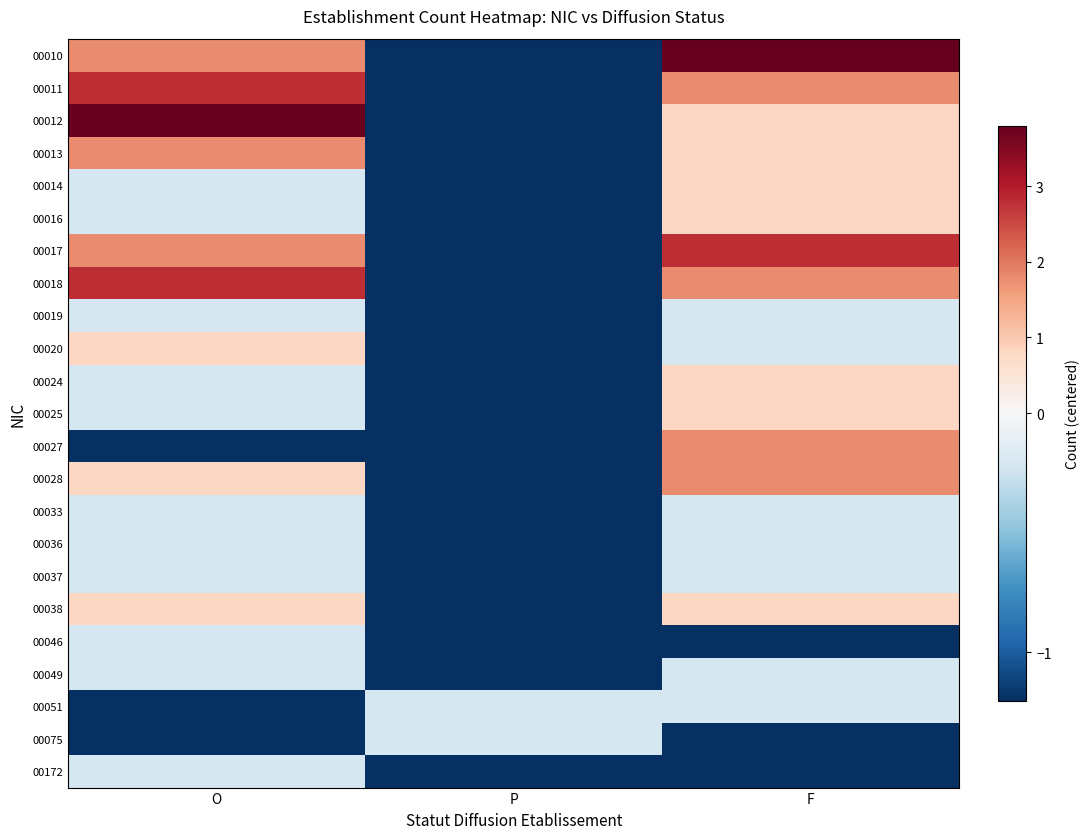

At how many categories does at least one series exceed 3?

2